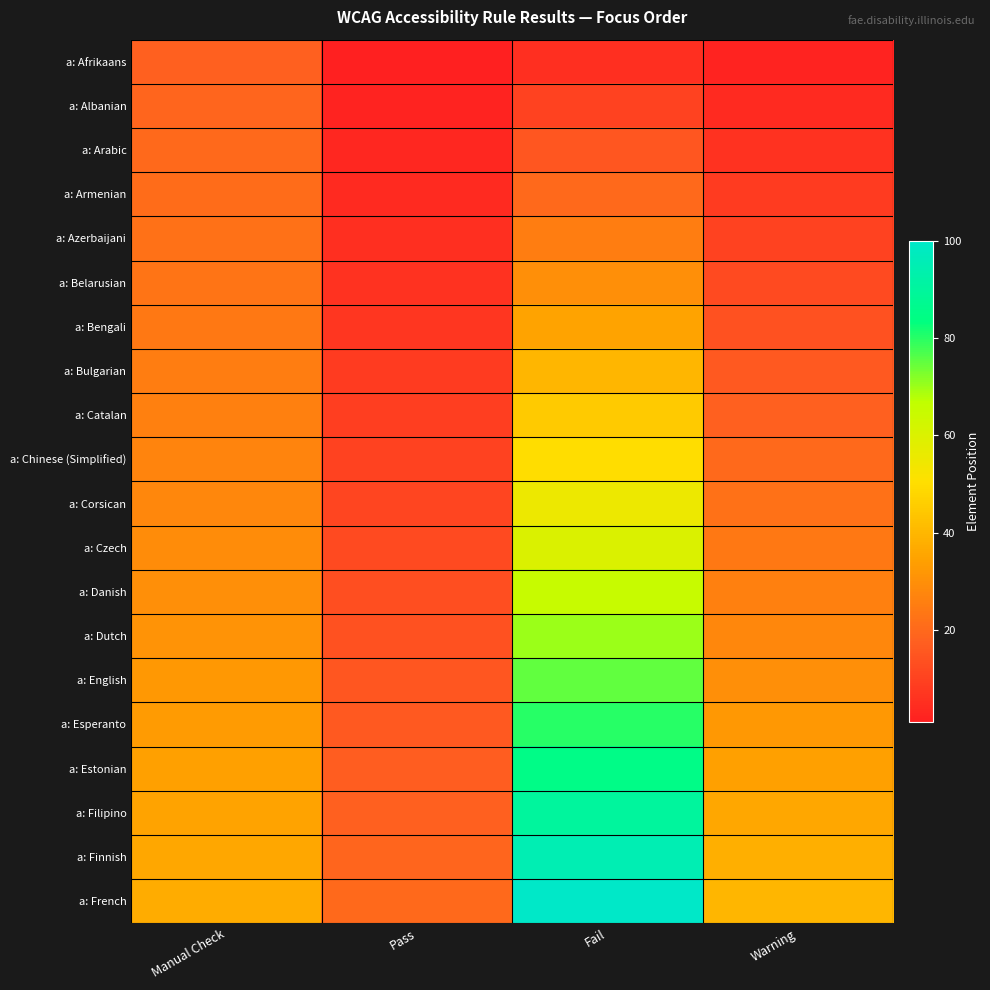

What is the total value across all series at Fail?

1050